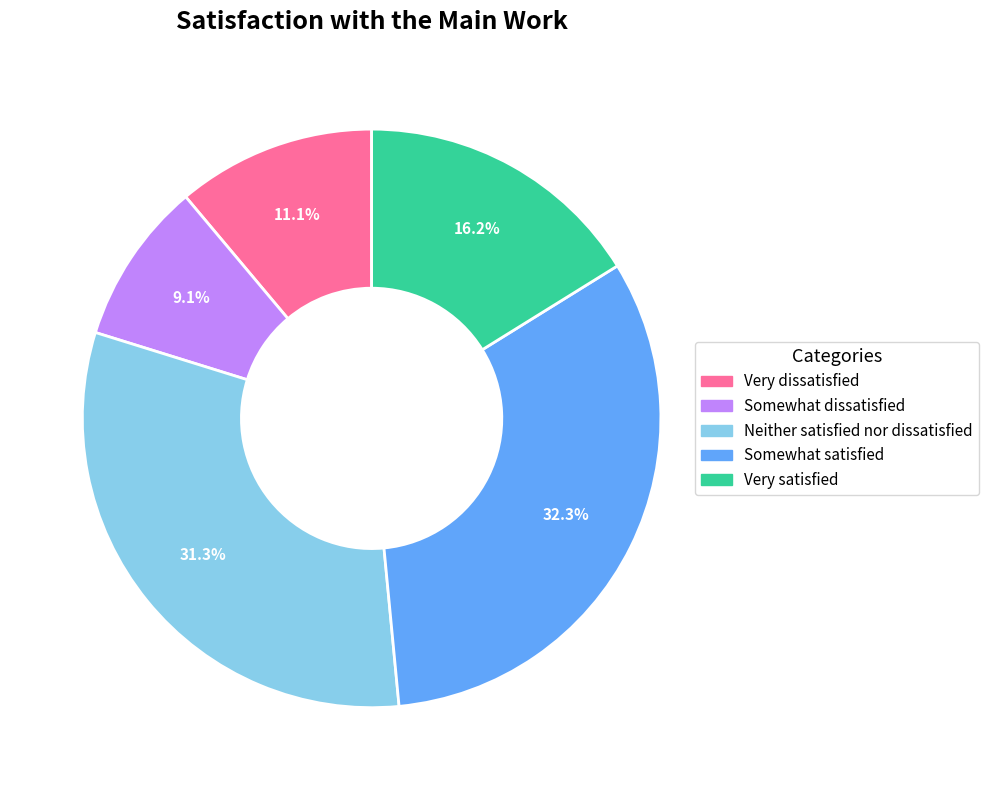

What is the ratio of the value at Very satisfied to the value at Very dissatisfied?

1.5